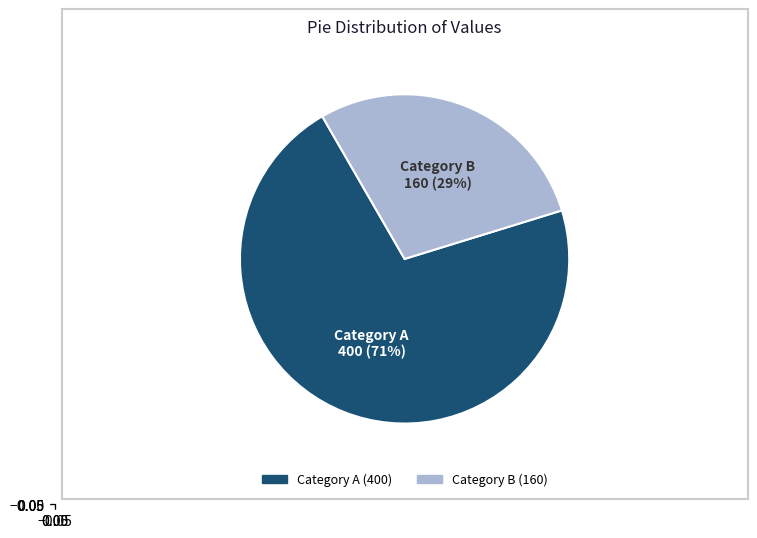

Is there a majority slice in this chart?

Yes